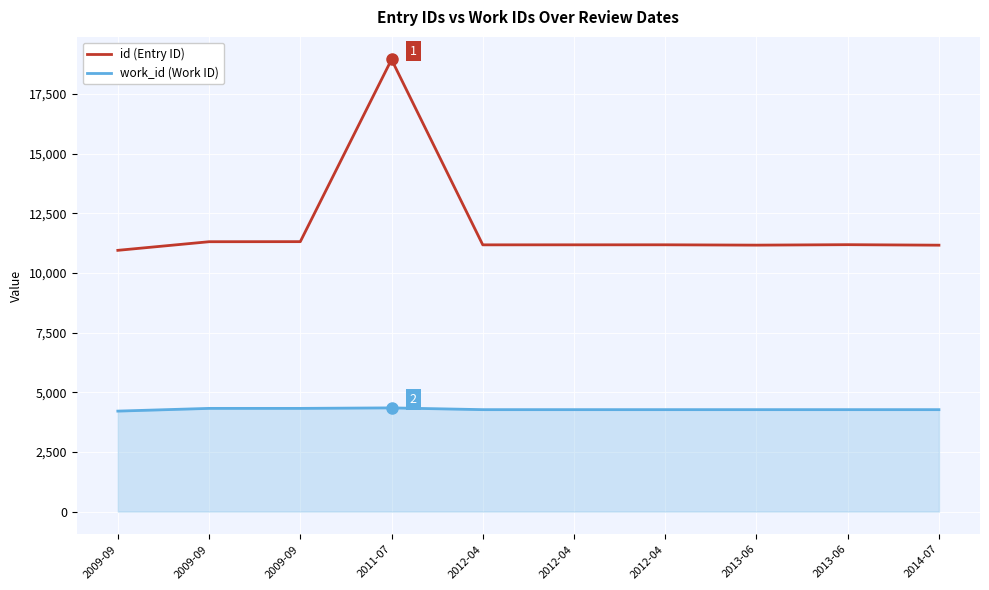

What is the difference between the maximum and second lowest values in the work_id (Work ID) series?

74